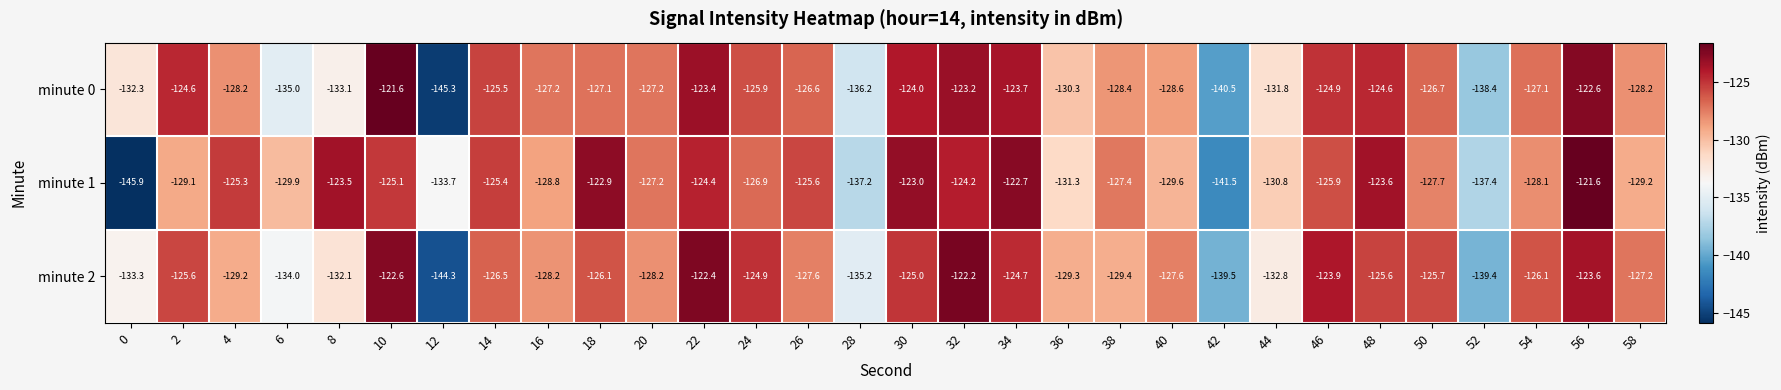

What is the sum of all minute 0 values?

-3862.2